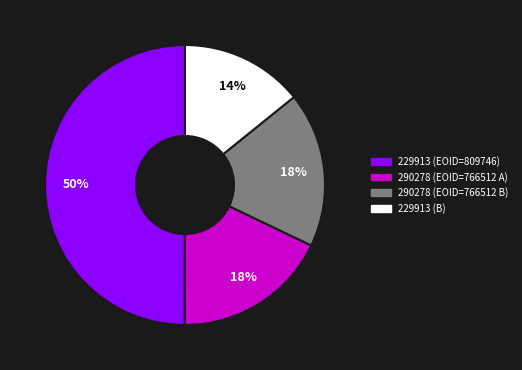

Count the number of slices in the pie.

4